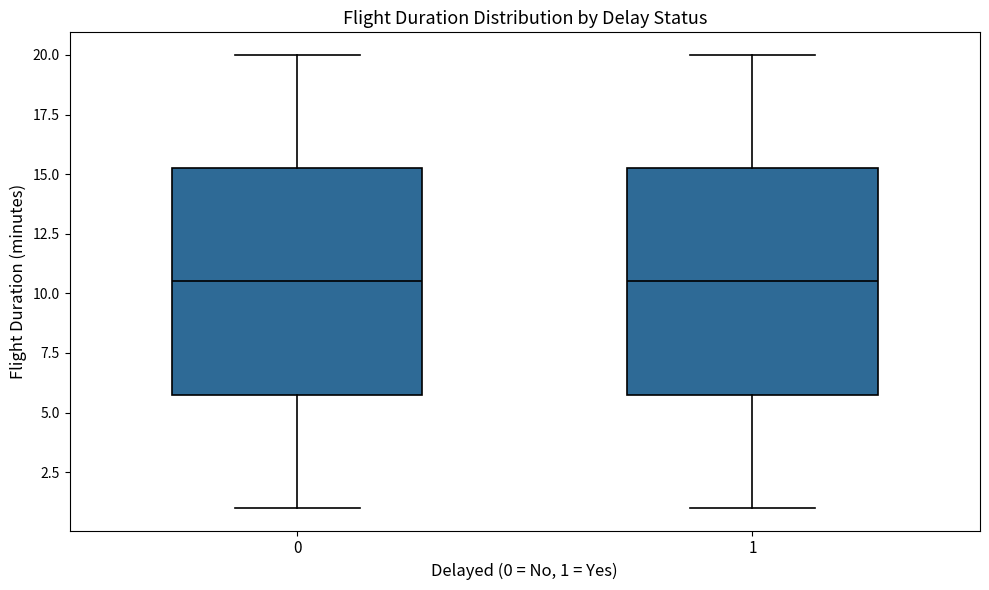

Reading left to right, transcribe this box plot: for each box, give where its median line is, the range the box spans, and where its two whiskers end, as read against the y-axis. The values are not printed on the chart, so give them approximately, as read against the axis.

0: median 10.5, box 6.0 to 15.5, whiskers 1.0 to 20.0
1: median 10.5, box 6.0 to 15.5, whiskers 1.0 to 20.0